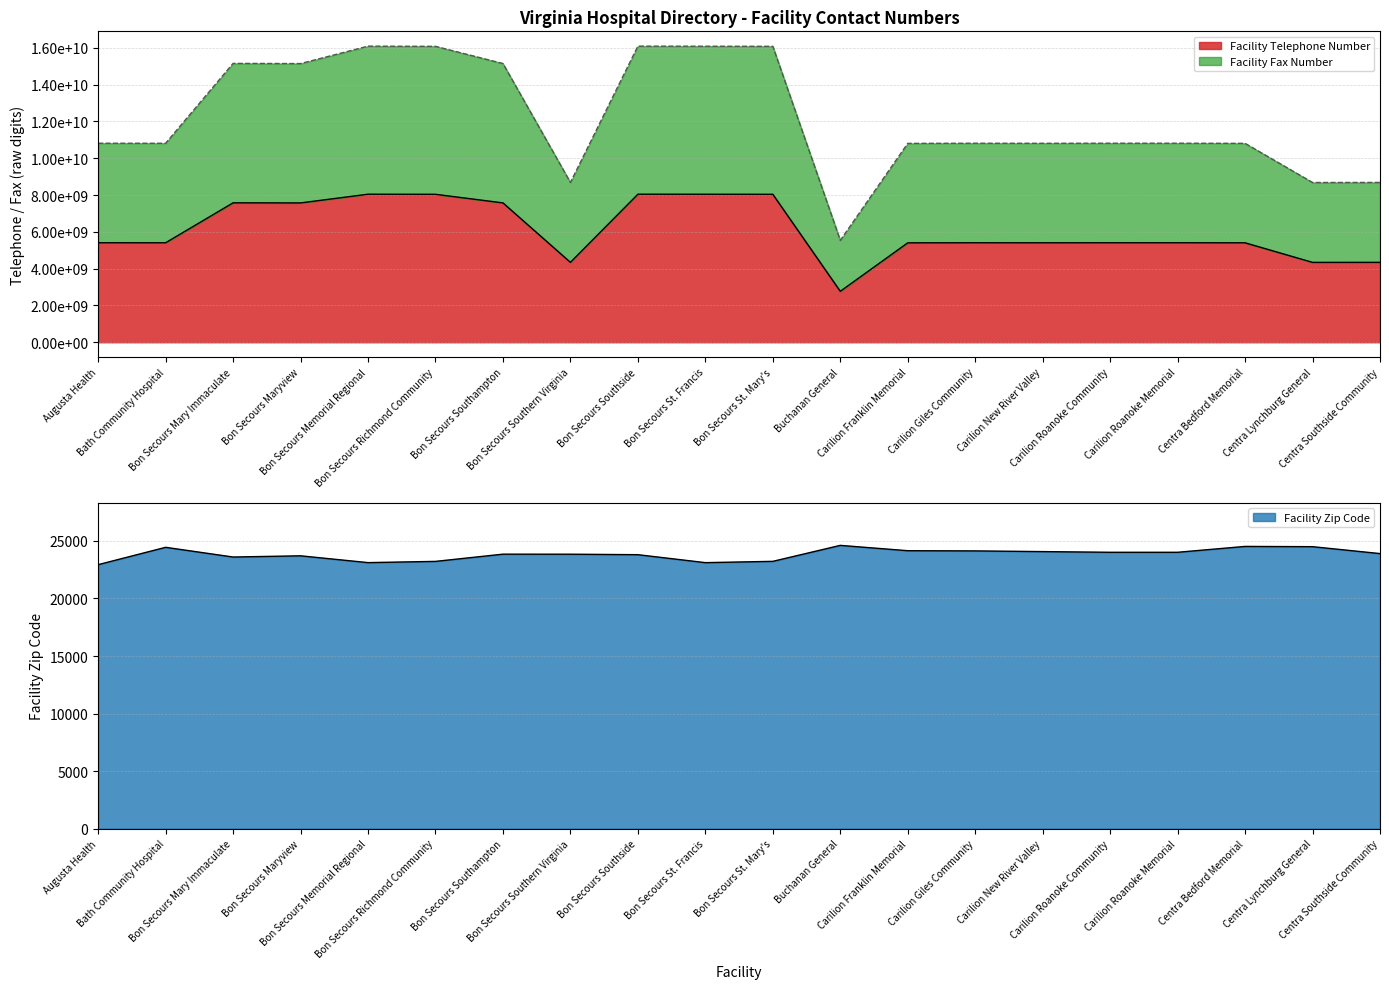

What are all the series names shown in the legend?

Facility Telephone Number, Facility Fax Number, Facility Zip Code